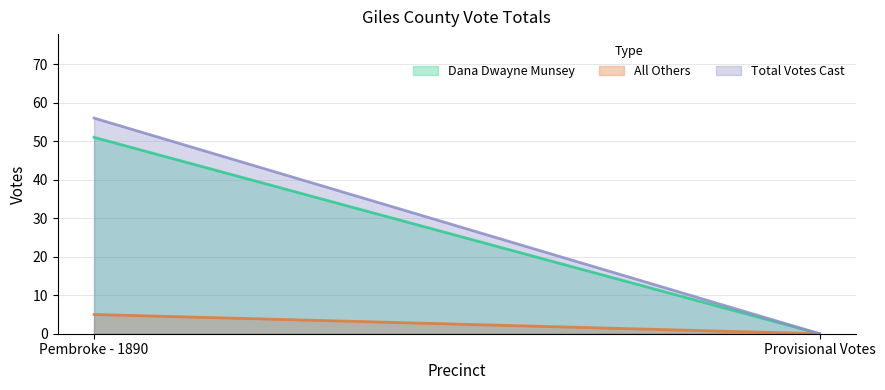

What is the label of the 2nd point from the right?

Pembroke - 1890